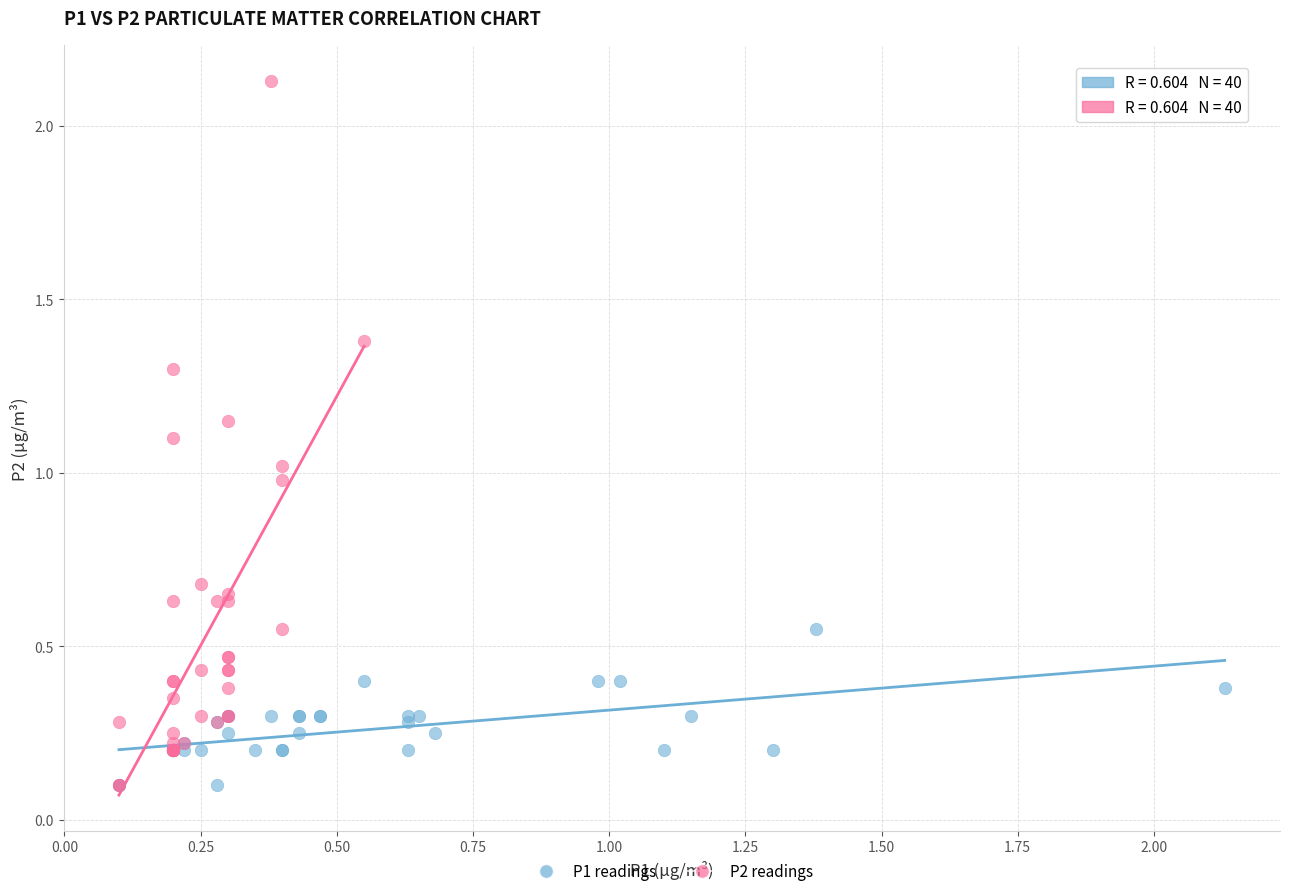

Which series contains the highest Y value?

P2 readings